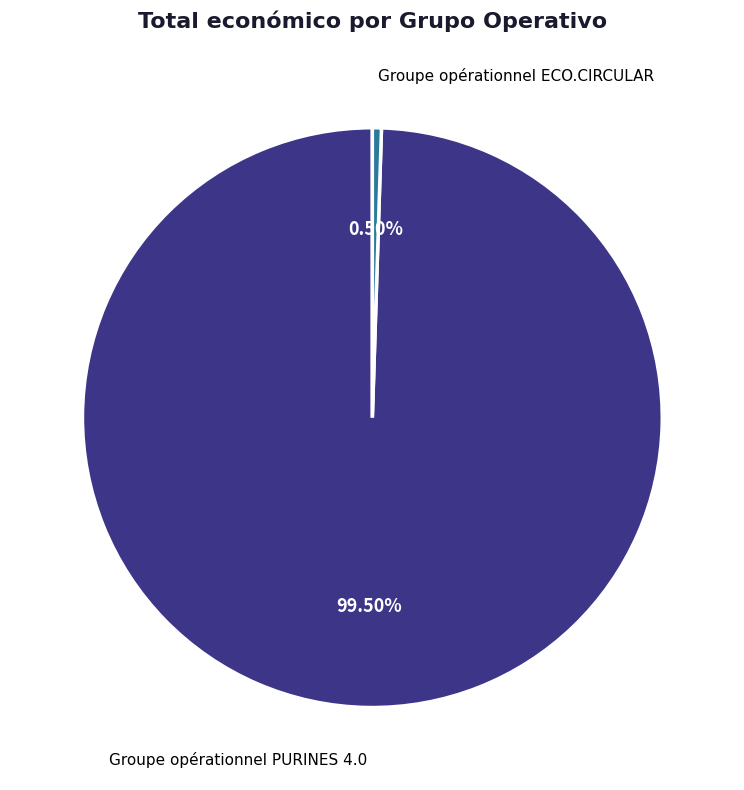

Which category accounts for the majority?

Groupe opérationnel PURINES 4.0